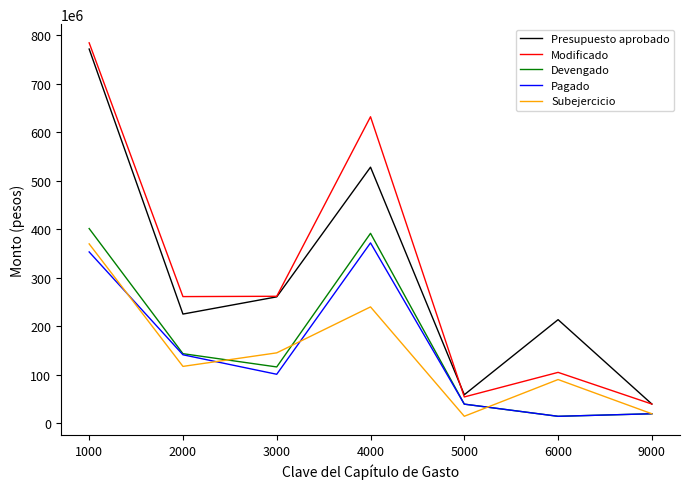

At which category is the sum across all series the highest?

1000